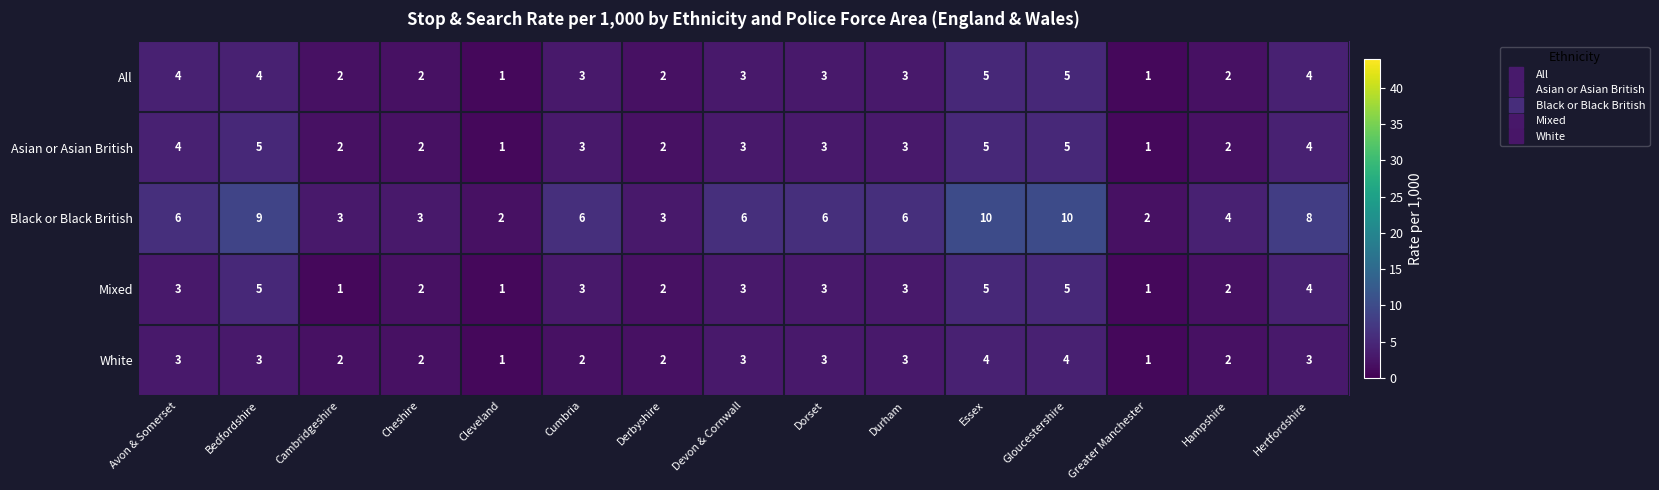

How many Black or Black British values are between 3 and 8?

10